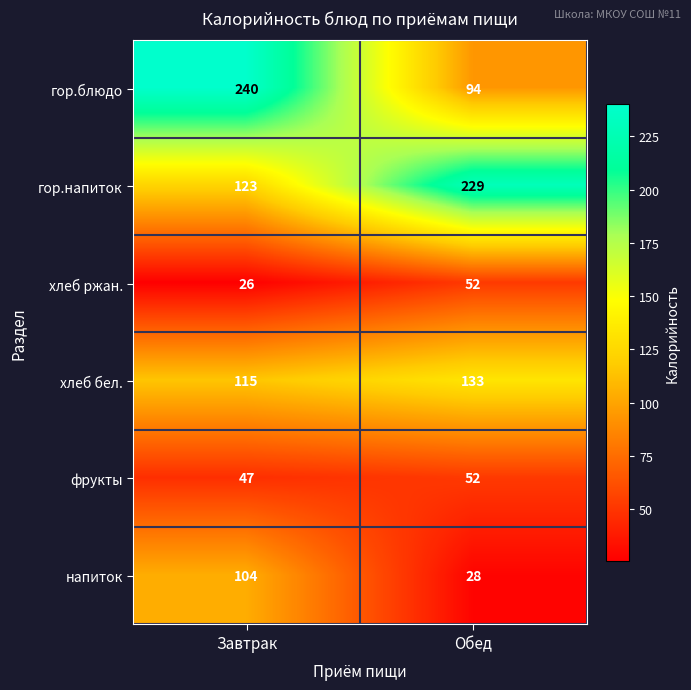

Reading right to left, list all the values displayed in this chart.

гор.блюдо: Обед=94	Завтрак=240
гор.напиток: Обед=229	Завтрак=123
хлеб ржан.: Обед=52	Завтрак=26
хлеб бел.: Обед=133	Завтрак=115
фрукты: Обед=52	Завтрак=47
напиток: Обед=28	Завтрак=104